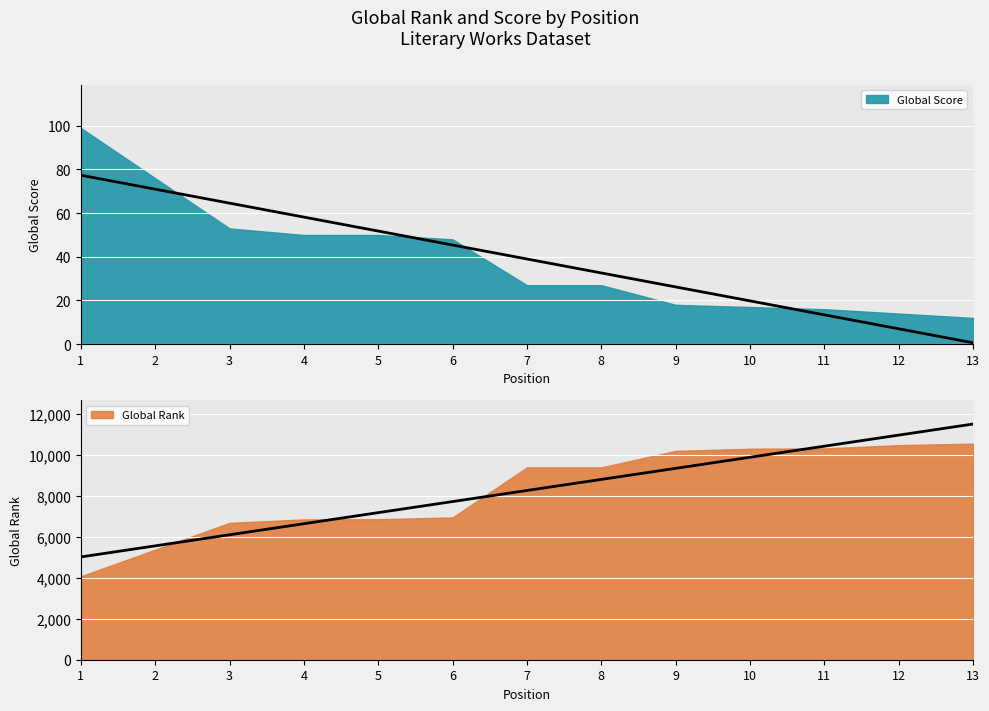

At which label is the value closest to 8264?

7